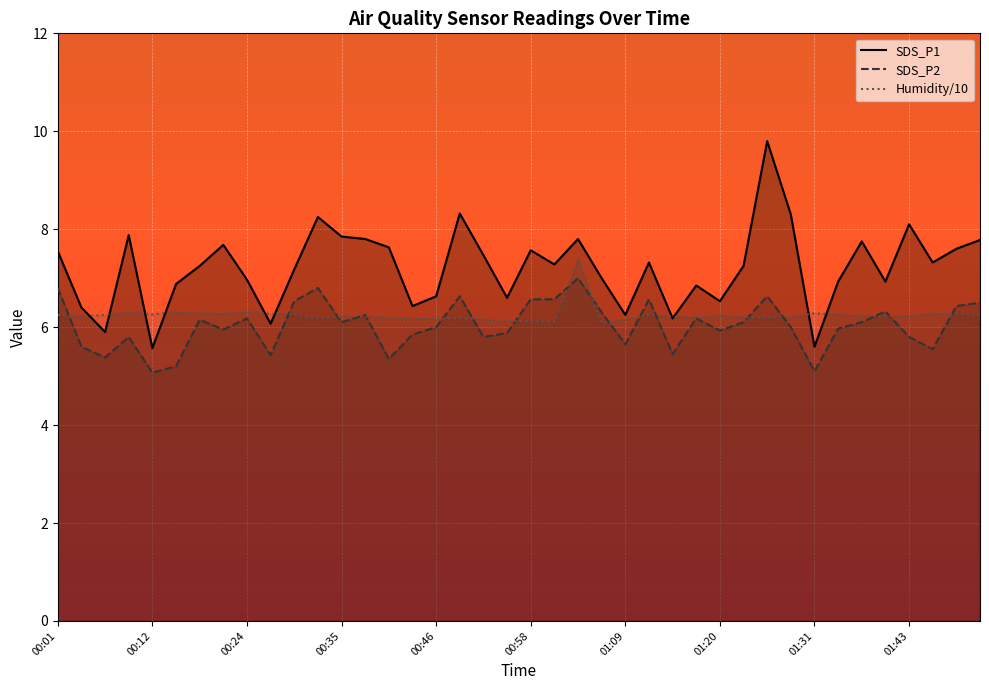

True or false: SDS_P2 and SDS_P1 intersect in this chart.

False